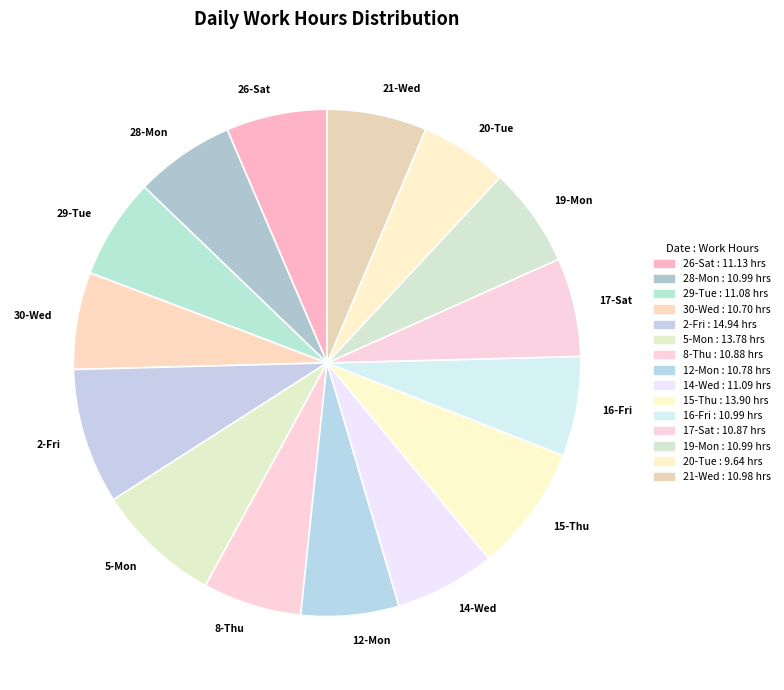

Does any single category account for the majority?

No